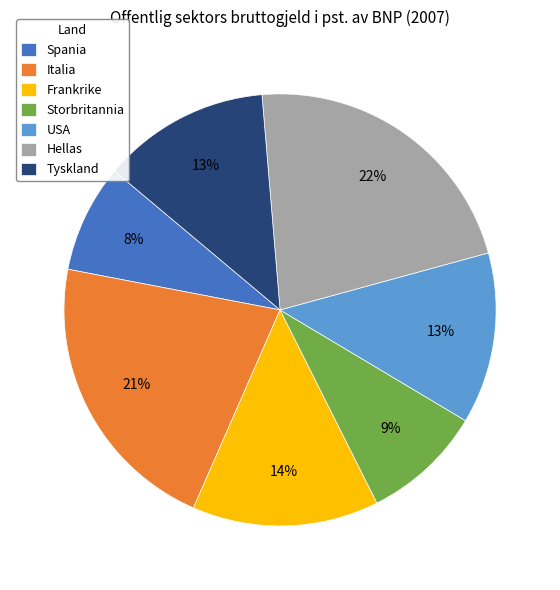

Do Tyskland and Storbritannia together represent more than half of the pie?

No